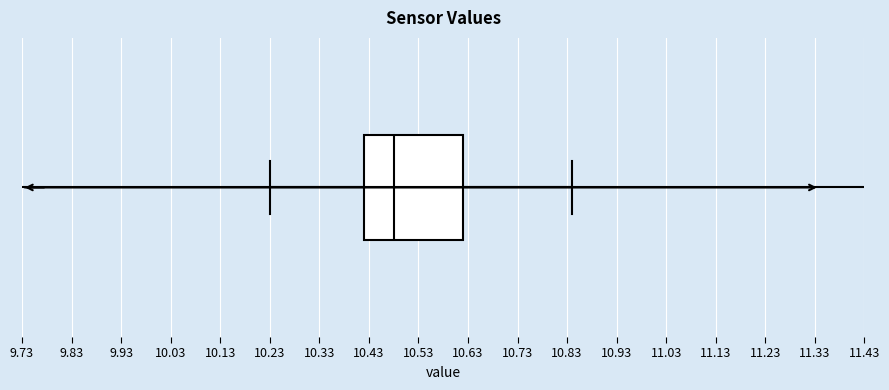

Read this box plot against the x-axis: the position of the median line, the range covered by the box, and the ends of both whiskers. The values are not printed on the chart, so give them approximately, as read against the axis.

median 10.48, box 10.42 to 10.62, whiskers 10.23 to 10.84